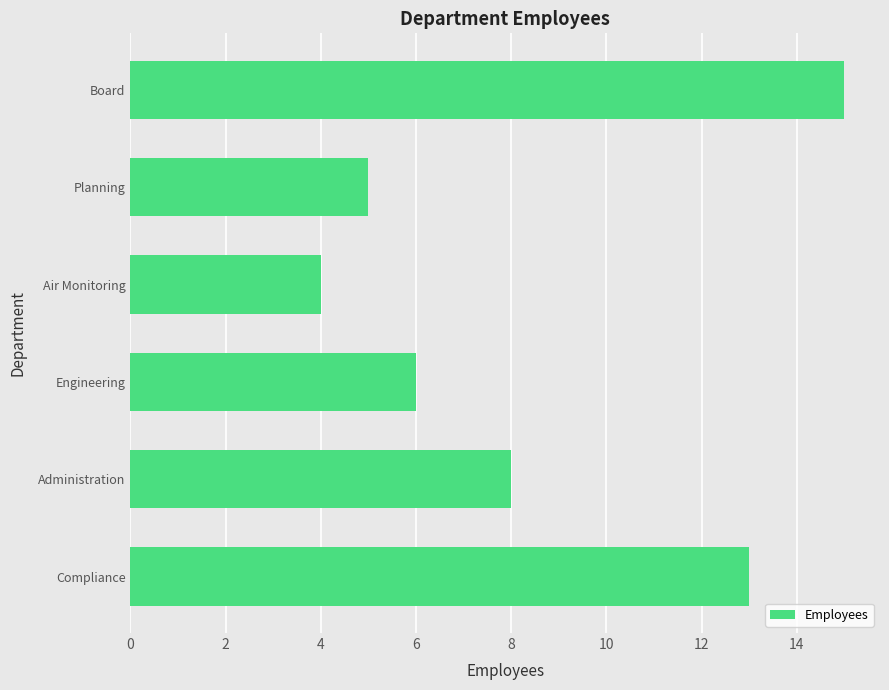

Rank the categories by value from highest to lowest.

Board, Compliance, Administration, Engineering, Planning, Air Monitoring